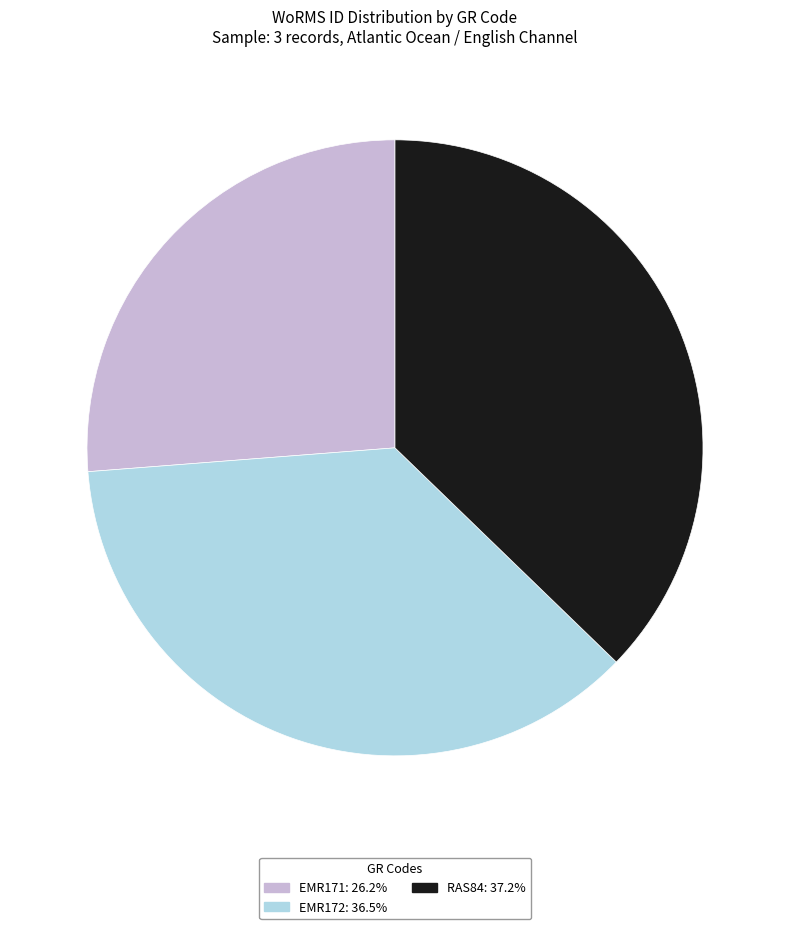

How many slices are in this pie chart?

3